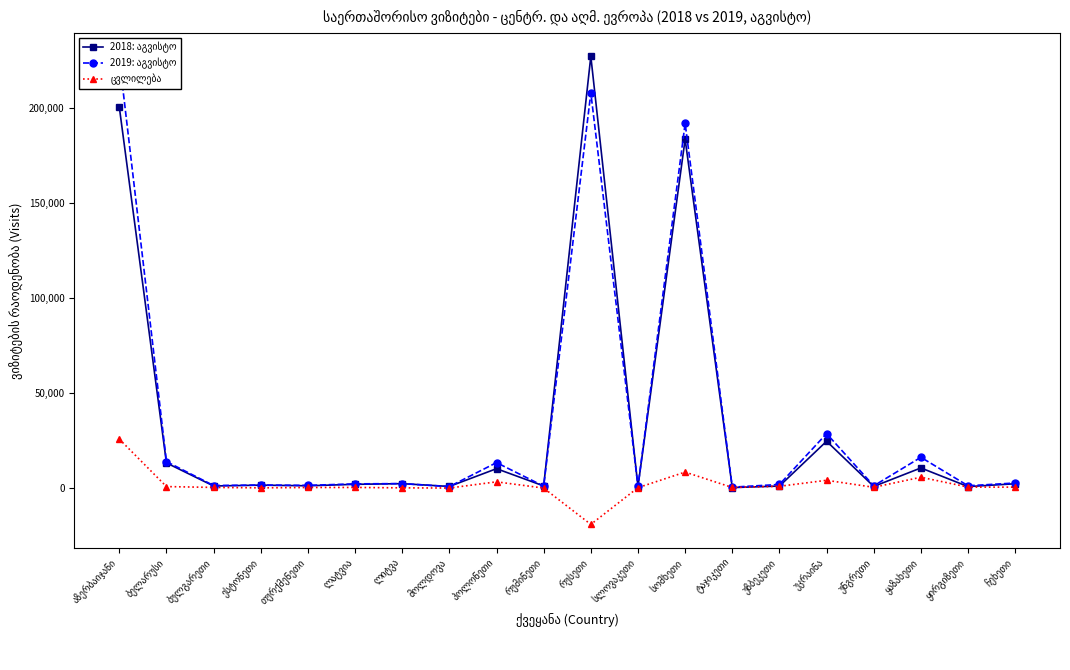

Which category has the lowest value in the 2018: აგვისტო series?

ტაჯიკეთი